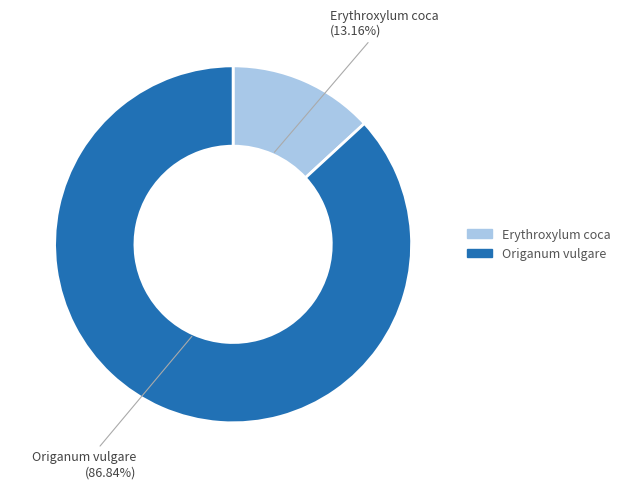

What is the ratio of the value at Origanum vulgare to the value at Erythroxylum coca?

6.6